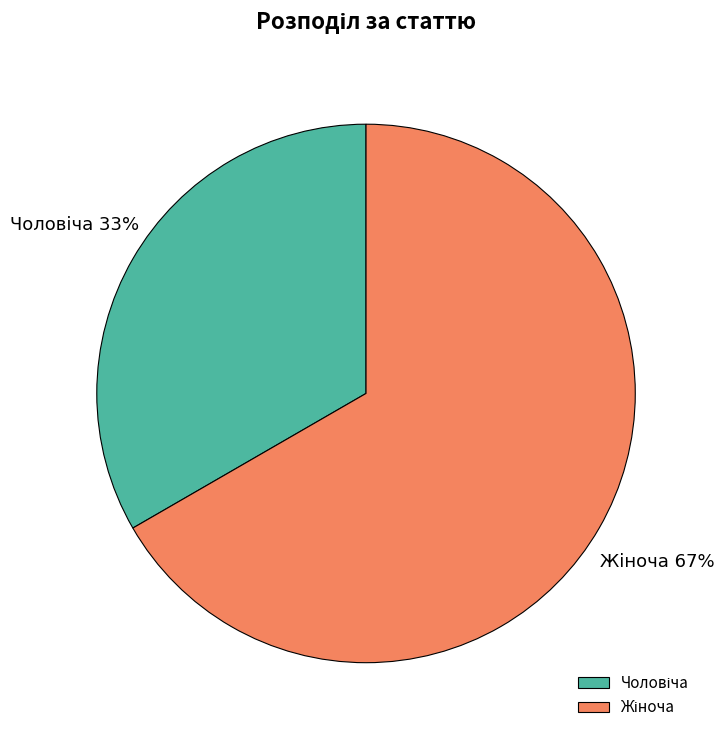

To the nearest percent, what is the average slice percentage?

50%